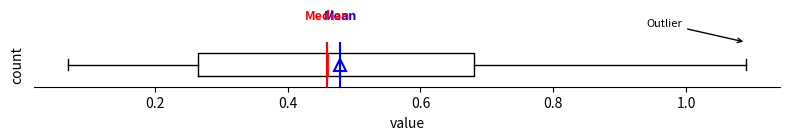

Transcribe this box plot: give where the median line is, the range the box spans, and where the two whiskers end, as read against the x-axis. The values are not printed on the chart, so give them approximately, as read against the axis.

median 0.46, box 0.26 to 0.68, whiskers 0.08 to 1.10